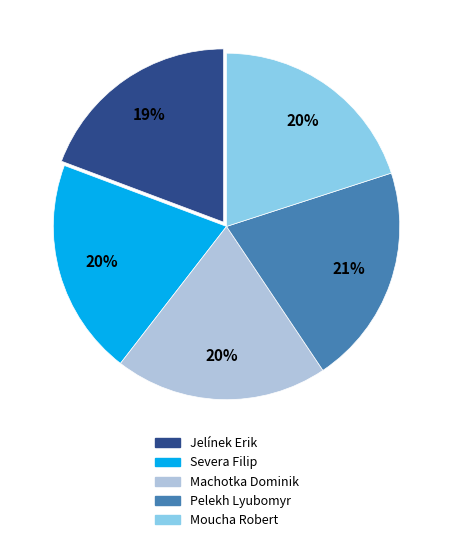

What is the smallest slice in the pie chart?

Jelínek Erik